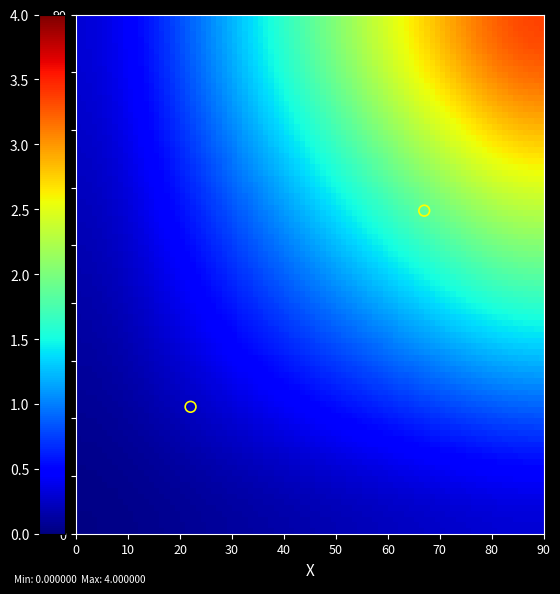

List the coordinates of all points as (Y, X) pairs, reading left to right.

(22, 22)  (56, 67)